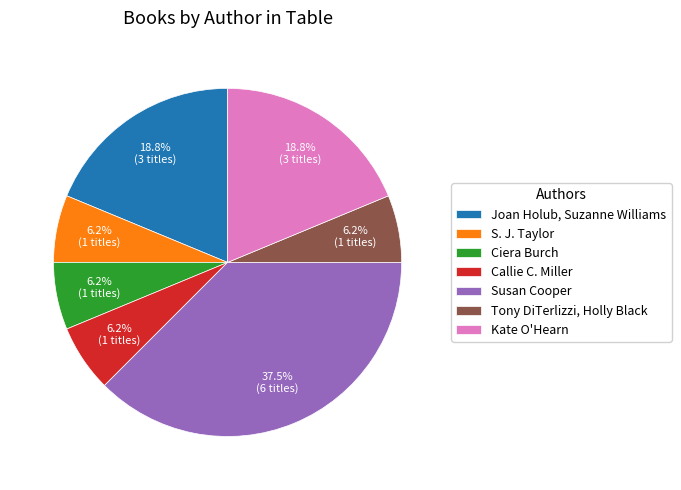

How many slices are in this pie chart?

7